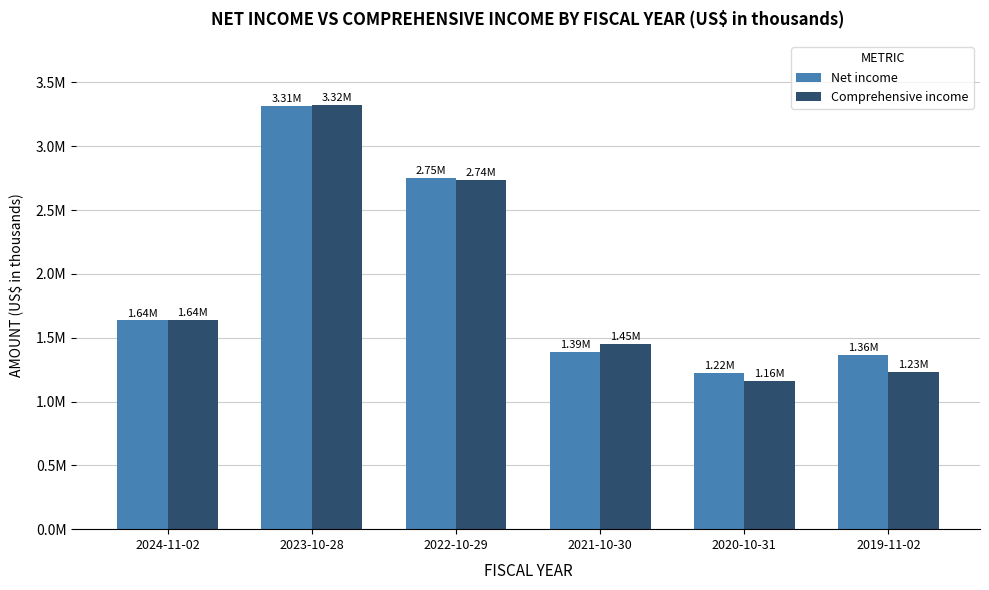

Reading right to left, transcribe all the data shown in this chart.

Net income: 2019-11-02=1363011	2020-10-31=1220761	2021-10-30=1390422	2022-10-29=2748561	2023-10-28=3314579	2024-11-02=1635273
Comprehensive income: 2019-11-02=1233652	2020-10-31=1161478	2021-10-30=1453318	2022-10-29=2736974	2023-10-28=3324429	2024-11-02=1638319